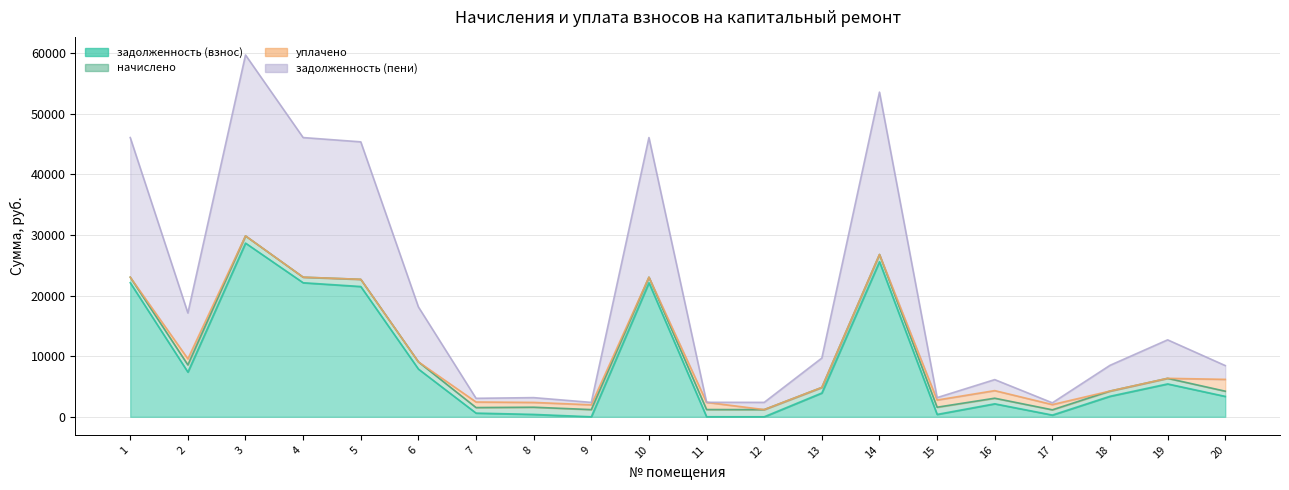

True or false: задолженность (пени) and задолженность (взнос) intersect in this chart.

False